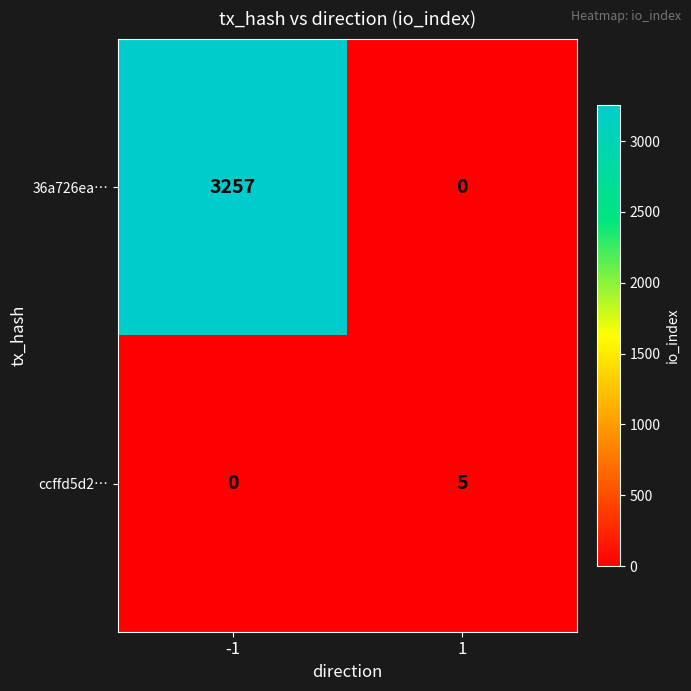

Is it true that 36a726ea… equals 1434 at -1?

False